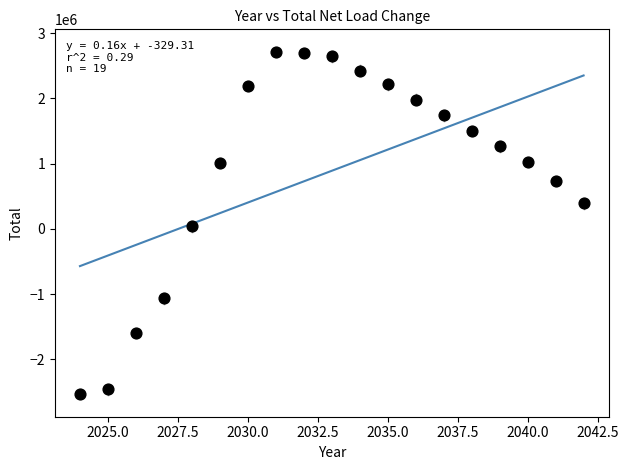

What is the range of X values (max minus min)?

18